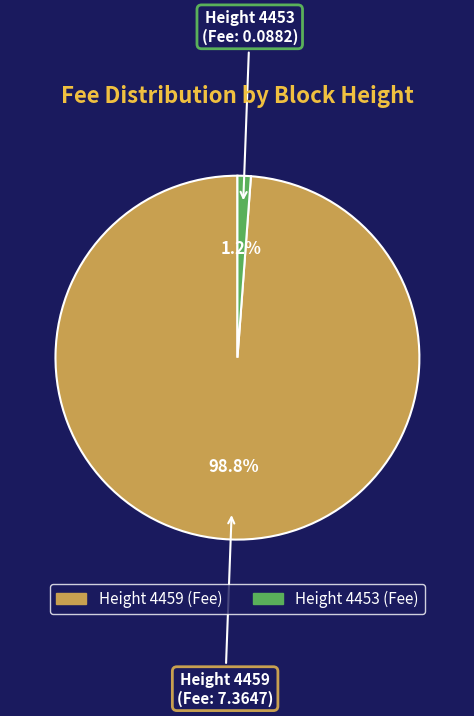

Does any single category account for the majority?

Yes